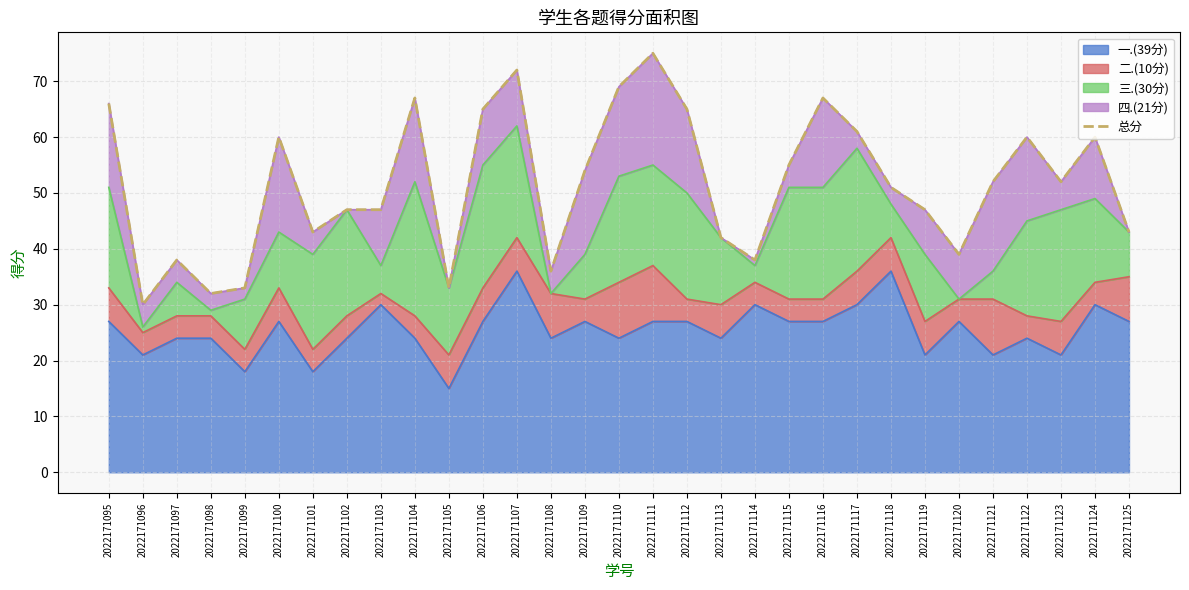

What is the sum of the values at 2022171103 and 2022171106?

112